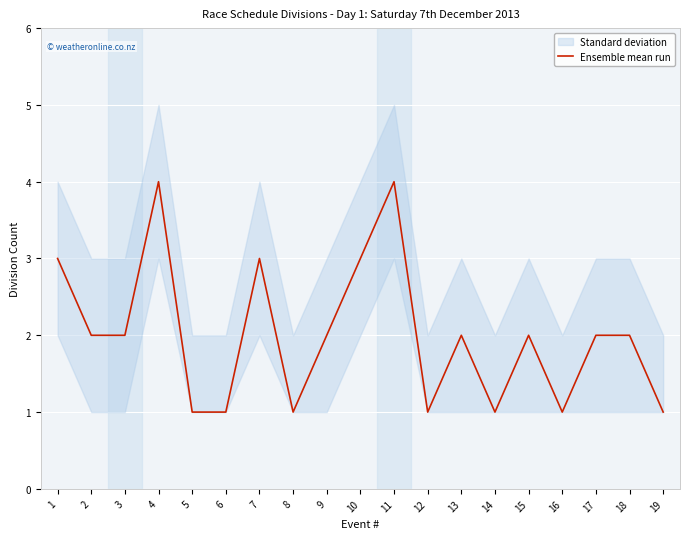

Where is the first local maximum?

4